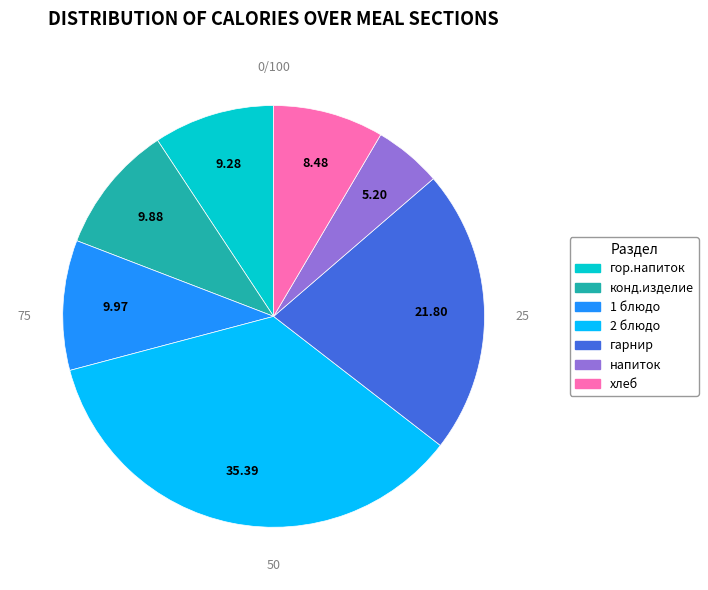

Approximately how many times larger is the value at напиток compared to хлеб?

0.6